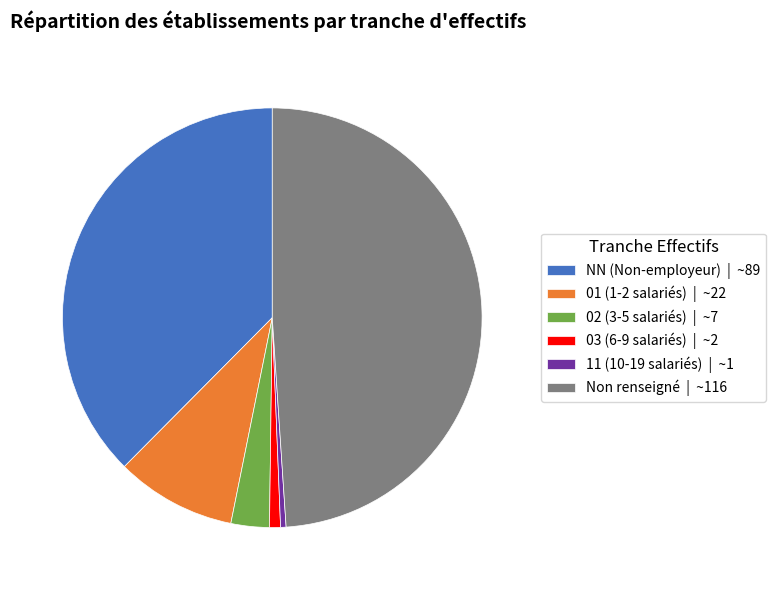

Is there any slice that represents more than half of the pie?

No